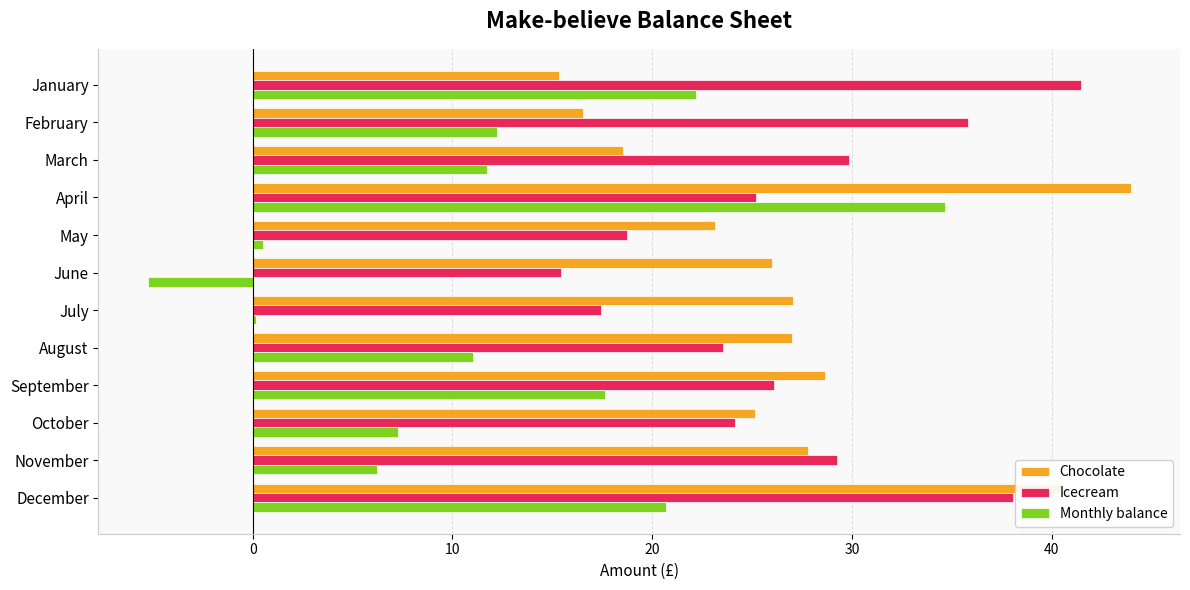

What is the difference between the maximum and minimum values in the Icecream series?

26.0